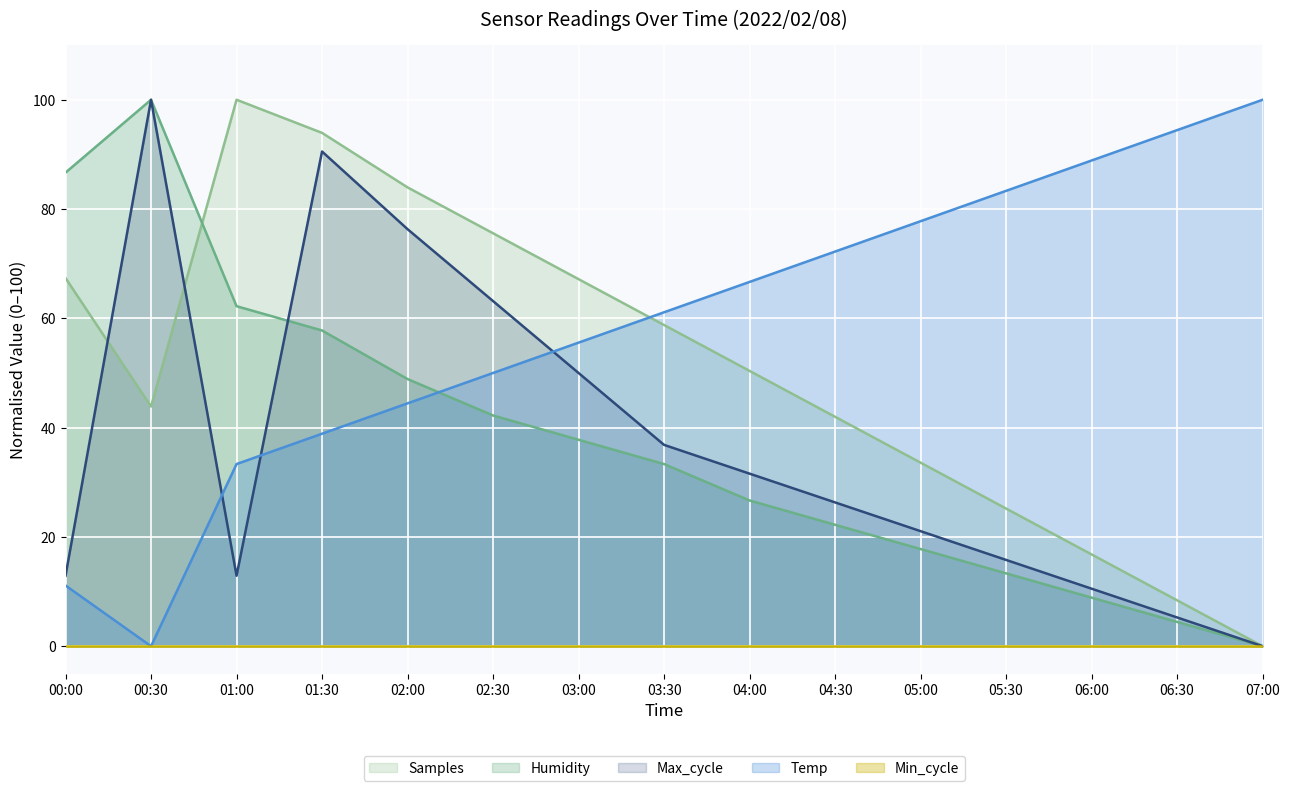

Reading left to right, transcribe all the data shown in this chart.

Temp: 11.1	0.0	33.3	38.9	44.4	50.0	55.6	61.1	66.7	72.2	77.8	83.3	88.9	94.4	100.0
Humidity: 86.7	100.0	62.2	57.8	48.9	42.2	37.8	33.3	26.7	22.2	17.8	13.3	8.9	4.4	0.0
Max_cycle_scaled: 12.9	100.0	12.9	90.5	76.3	63.2	50.0	36.8	31.6	26.3	21.1	15.8	10.5	5.3	0.0
Samples_scaled: 67.4	43.9	100.0	93.9	84.0	75.6	67.2	58.8	50.4	42.0	33.6	25.2	16.8	8.4	0.0